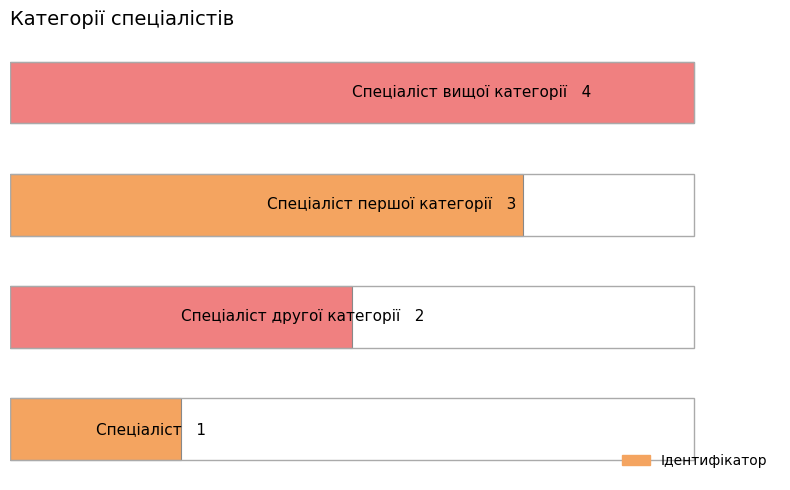

Are the bars horizontal?

Yes